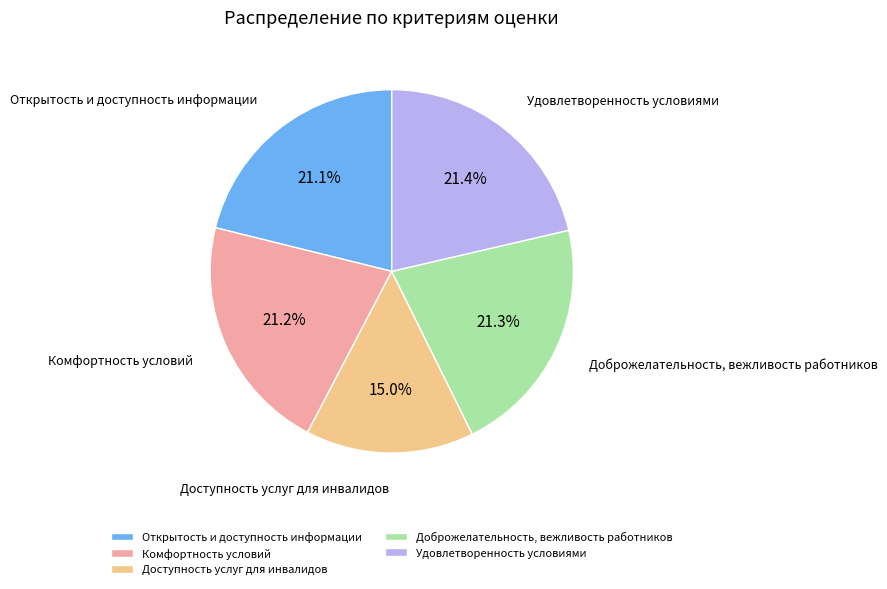

Rank the categories by value from lowest to highest.

Доступность услуг для инвалидов, Открытость и доступность информации, Комфортность условий, Доброжелательность, вежливость работников, Удовлетворенность условиями